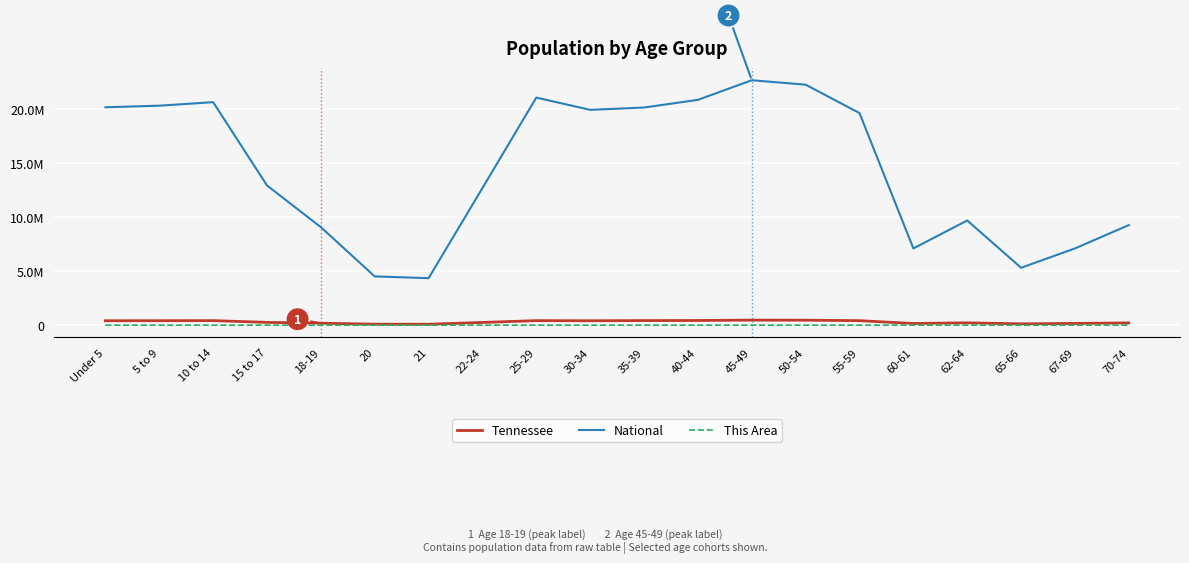

At which label is National closest to 13531442?

15 to 17